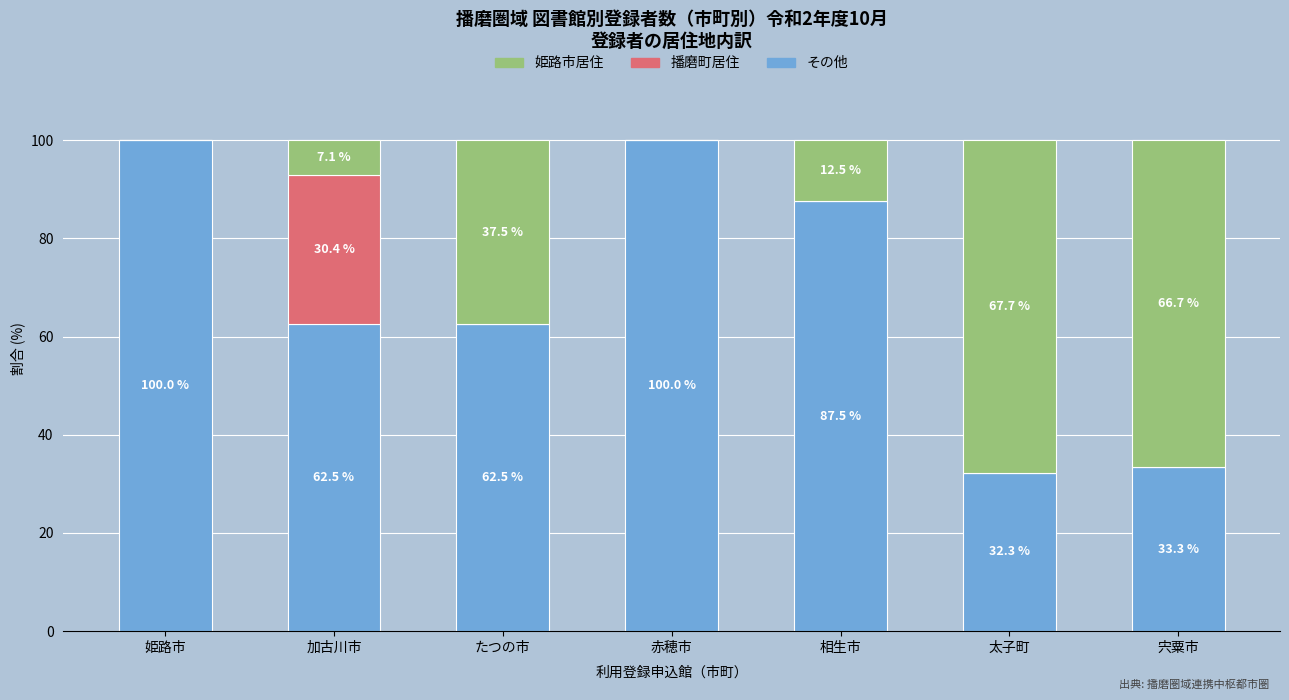

What is the total value across all series at 太子町?

100.0